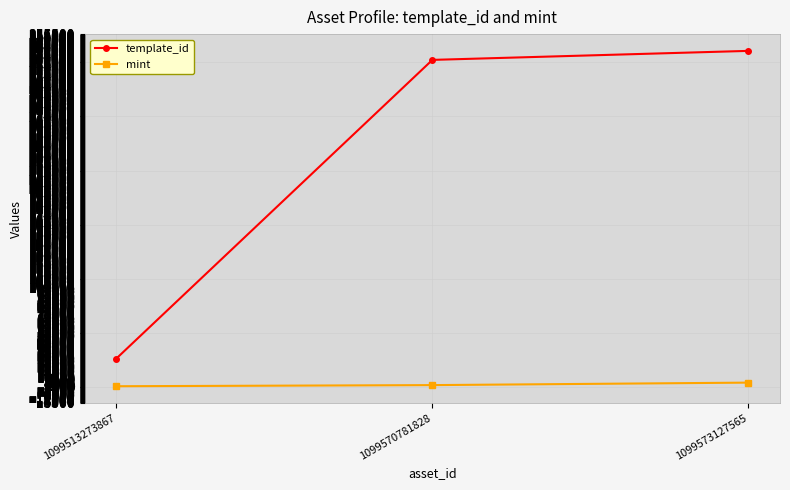

What is the difference between the template_id values at 1099570781828 and 1099513273867?

301387